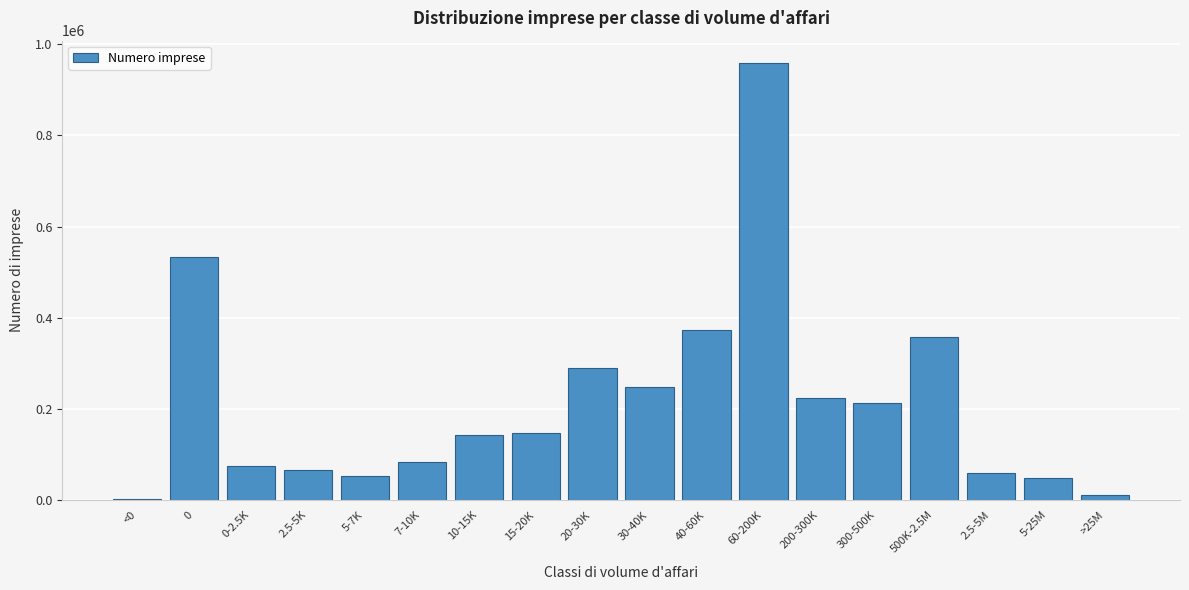

Reading left to right, extract all data points from this chart.

<0=2348	0=533758	0-2.5K=75456	2.5-5K=65792	5-7K=52521	7-10K=82295	10-15K=142443	15-20K=147083	20-30K=288920	30-40K=247592	40-60K=373818	60-200K=960107	200-300K=223117	300-500K=212545	500K-2.5M=356889	2.5-5M=58176	5-25M=47913	>25M=11443